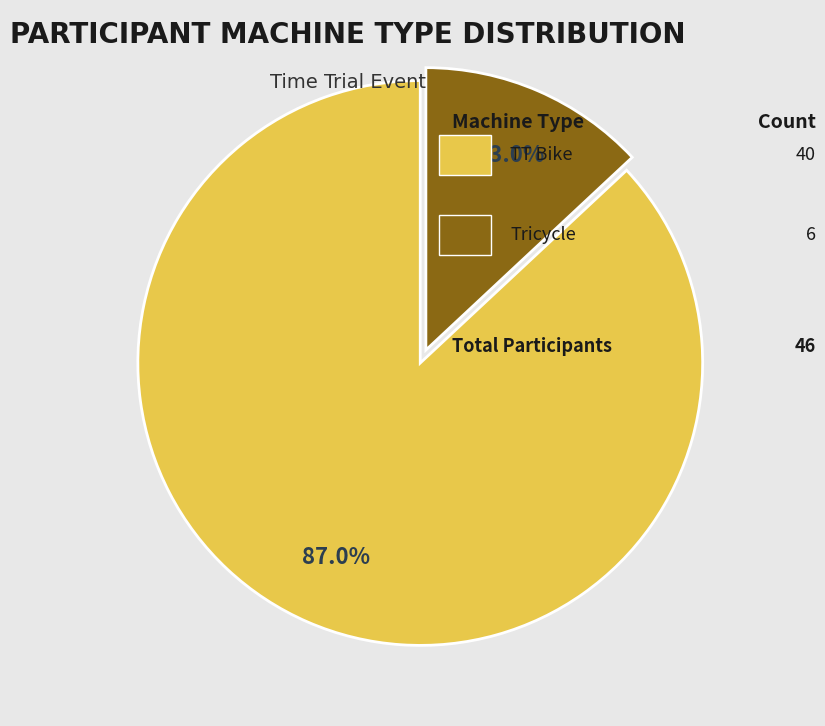

How many segments does this pie chart have?

2